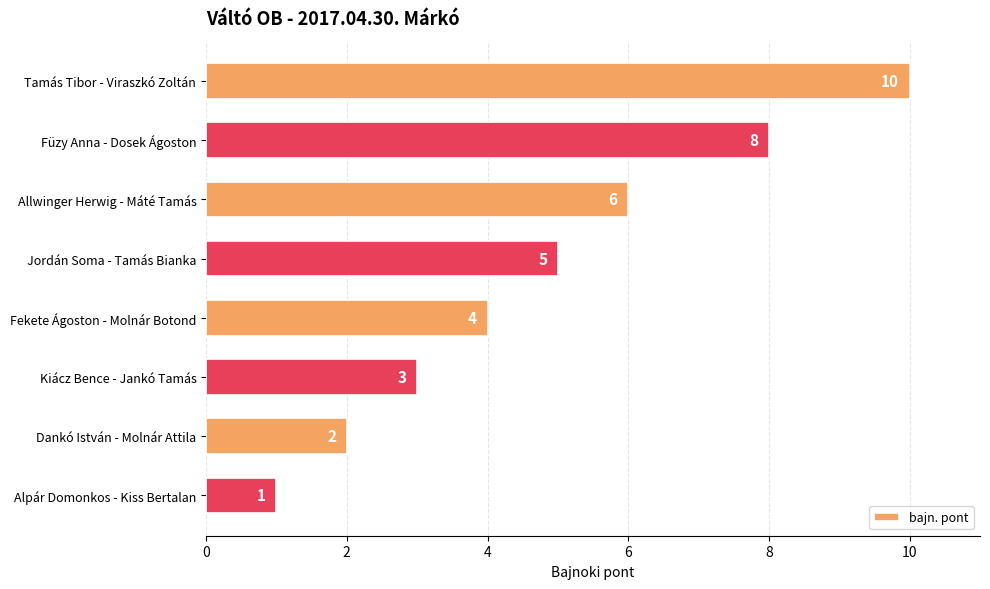

True or false: the data shows 0 at Alpár Domonkos - Kiss Bertalan.

False